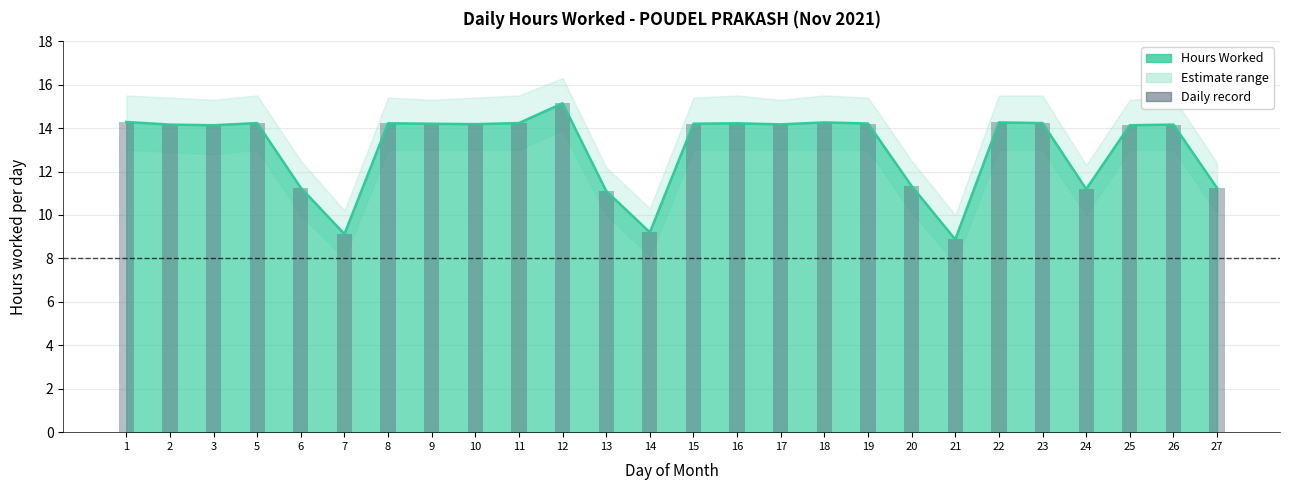

At which label is the value closest to 12?

20